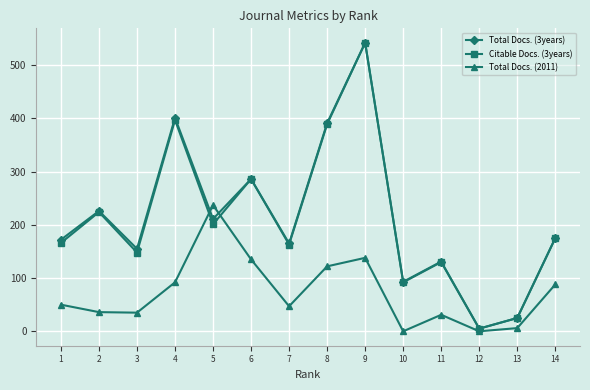

True or false: Citable Docs. (3years) has more than 2 points higher than both neighbors.

True